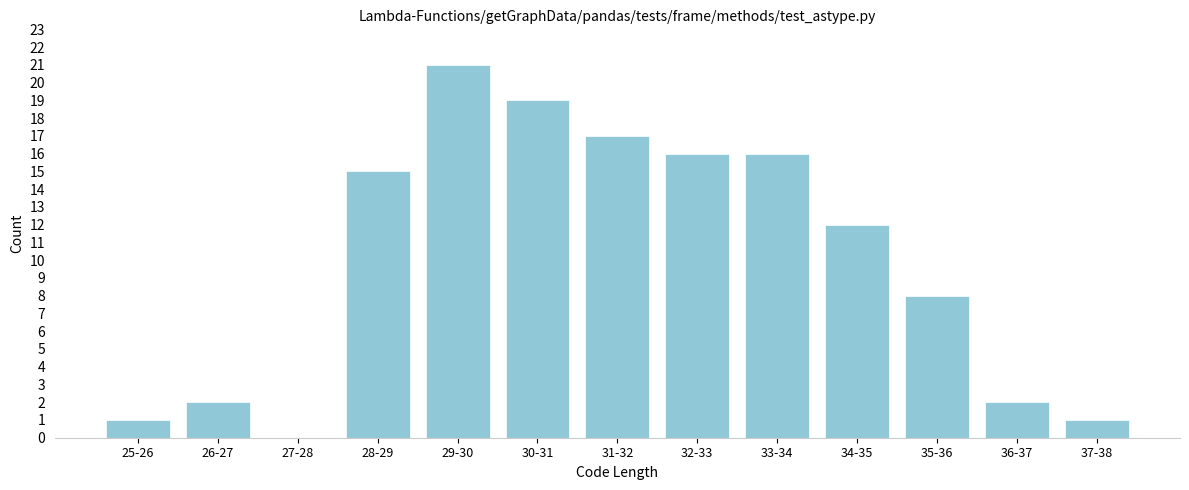

Reading left to right, extract all data points from this chart.

25-26=1	26-27=2	27-28=0	28-29=15	29-30=21	30-31=19	31-32=17	32-33=16	33-34=16	34-35=12	35-36=8	36-37=2	37-38=1